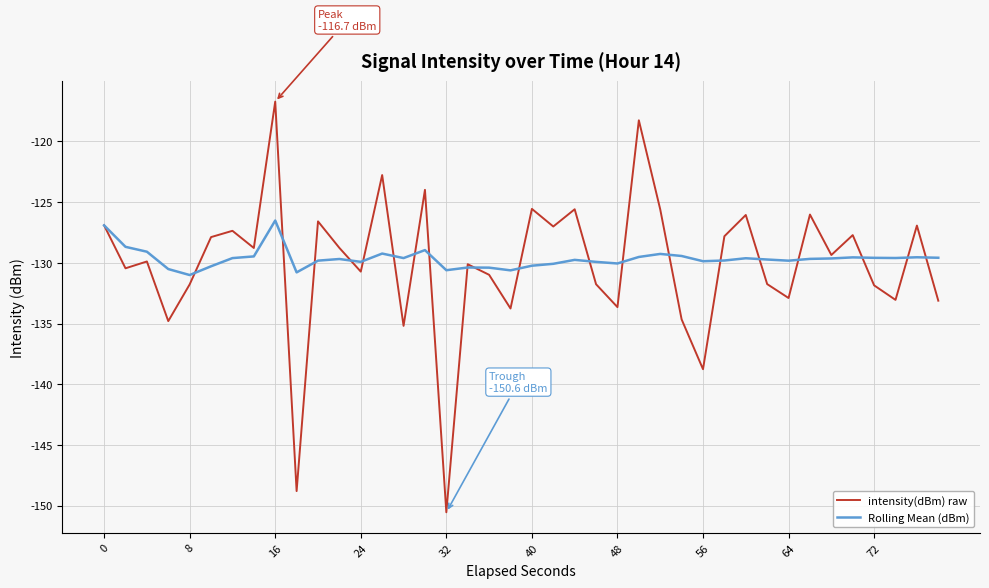

Rank the series by their average value, from lowest to highest.

intensity(dBm) raw, Rolling Mean (dBm)